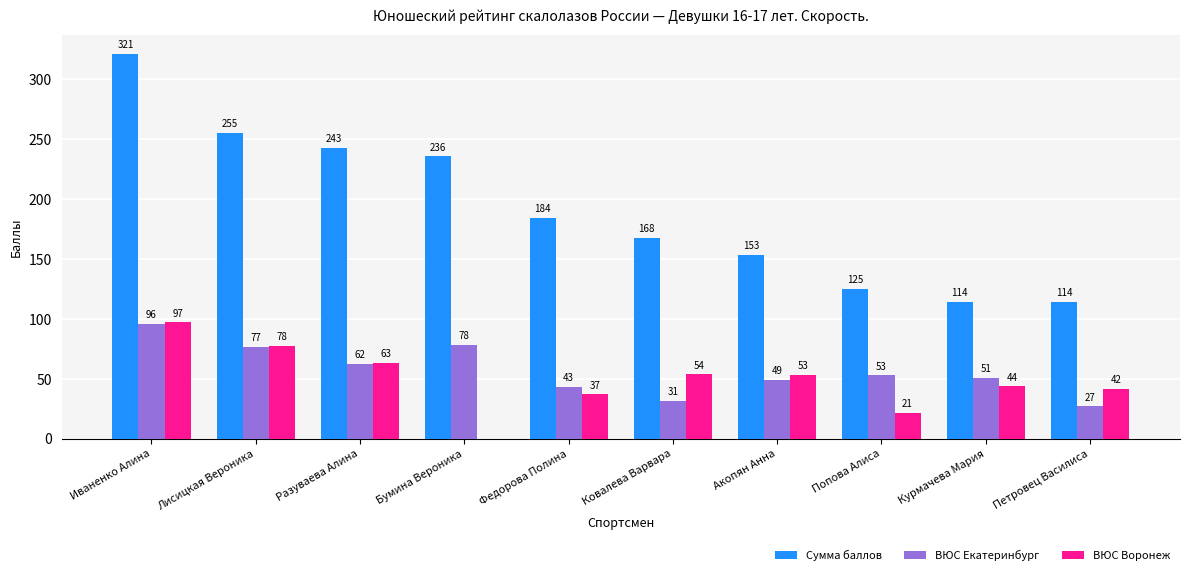

What are all the series names shown in the legend?

Сумма баллов, ВЮС Екатеринбург, ВЮС Воронеж